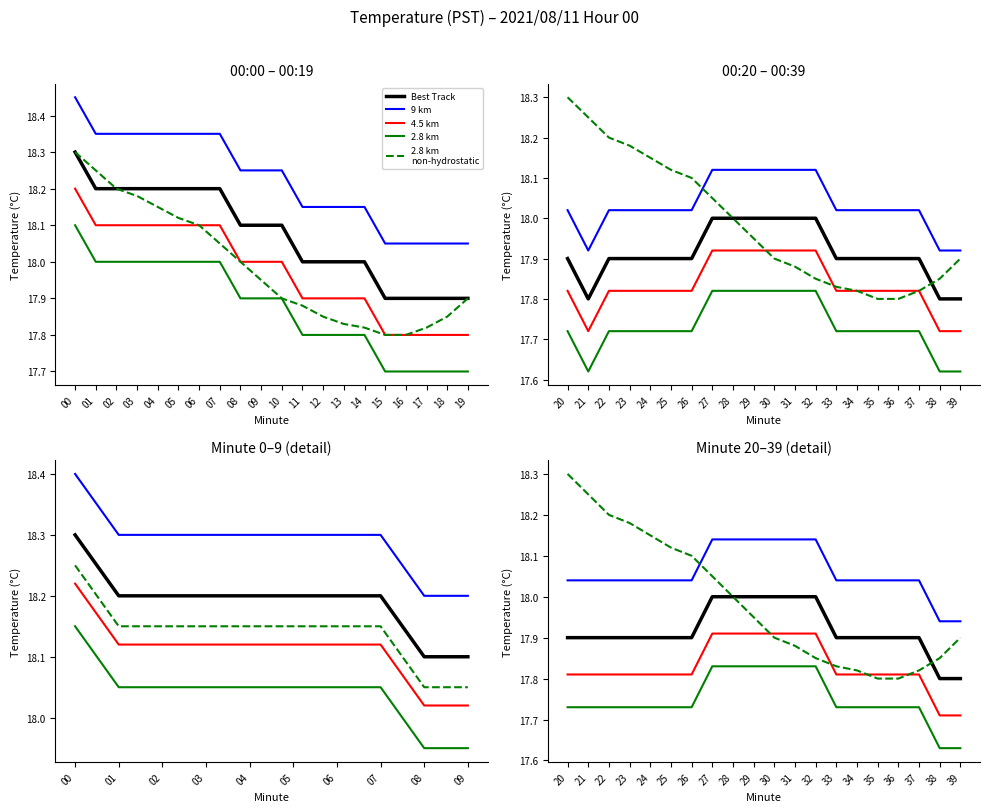

List the series in order of their overall mean, lowest first.

2.8 km, 4.5 km, Best Track, 2.8 km
non-hydrostatic, 9 km